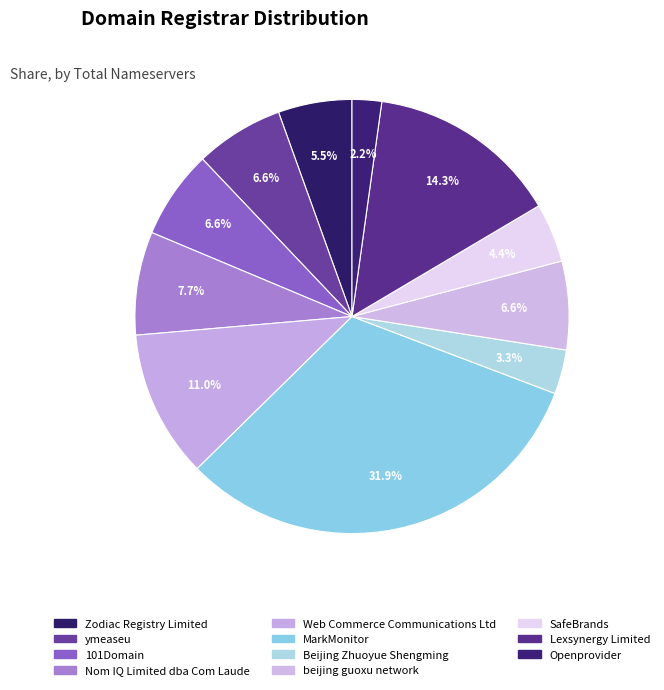

How many slices are in this pie chart?

11